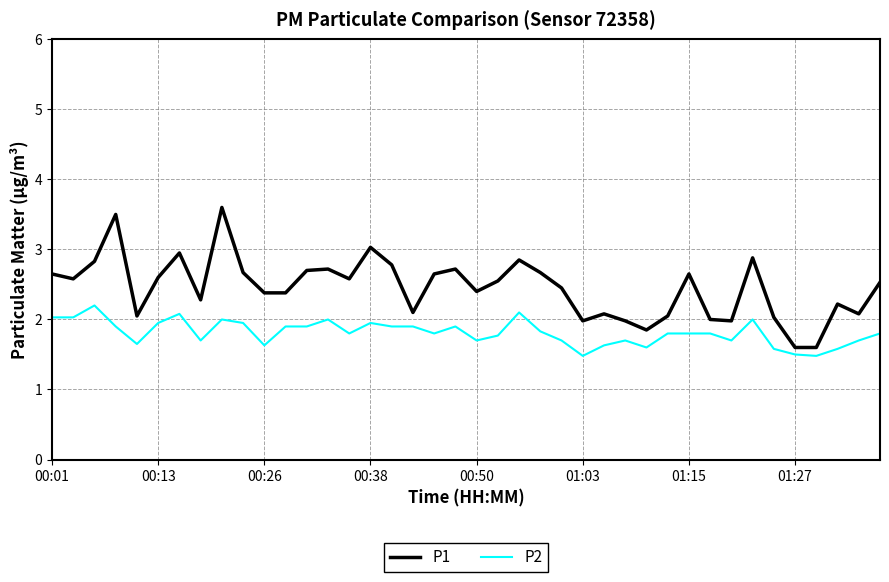

Rank the series by their maximum value, from highest to lowest.

P1, P2